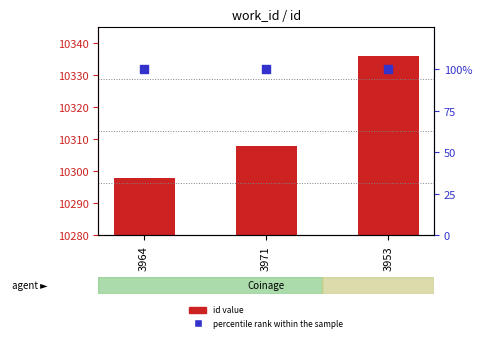

Which series has the largest Y range (max minus min)?

id value